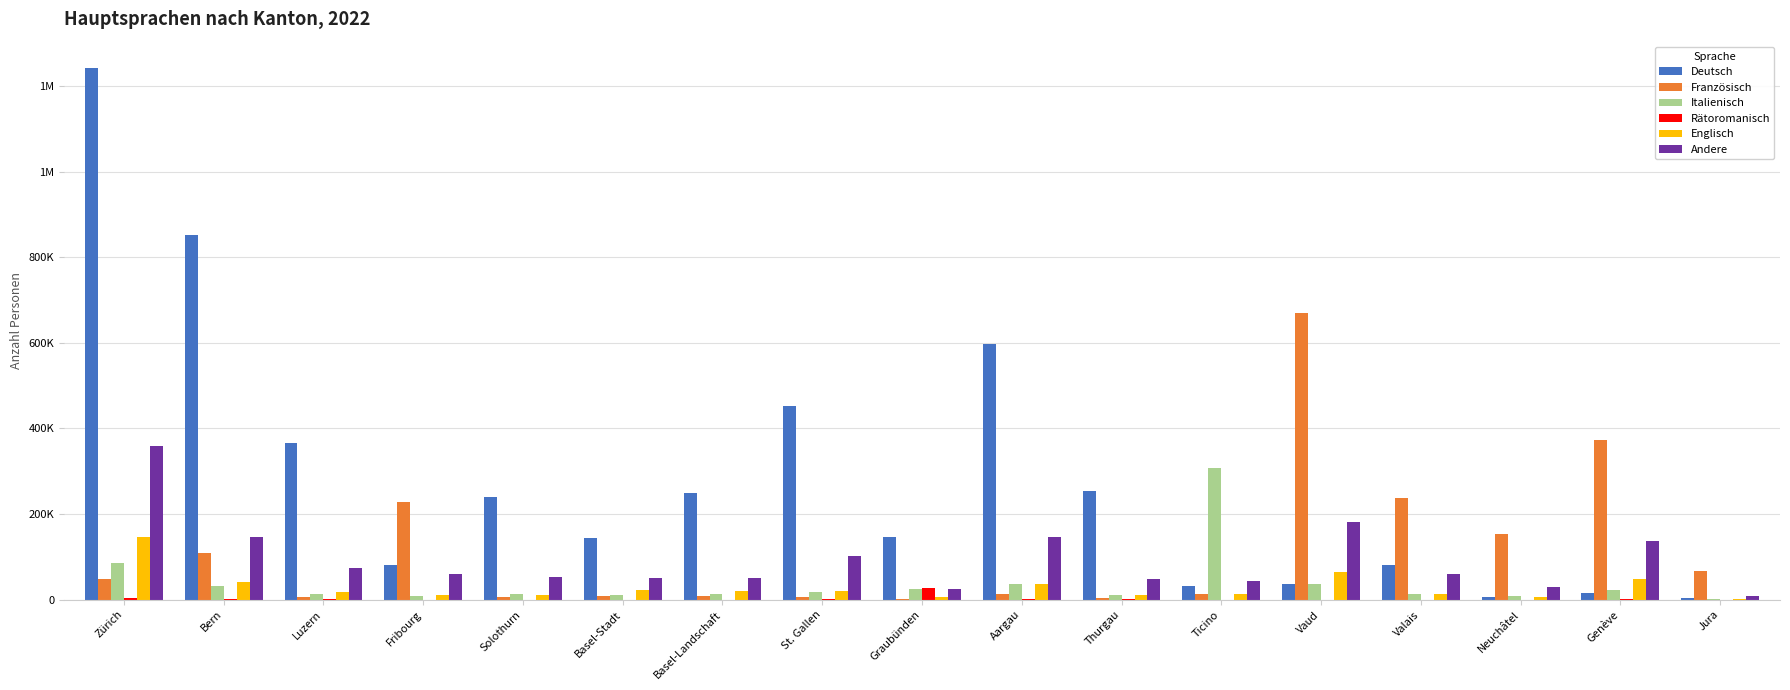

Rank the series by their maximum value, from lowest to highest.

Rätoromanisch, Englisch, Italienisch, Andere, Französisch, Deutsch